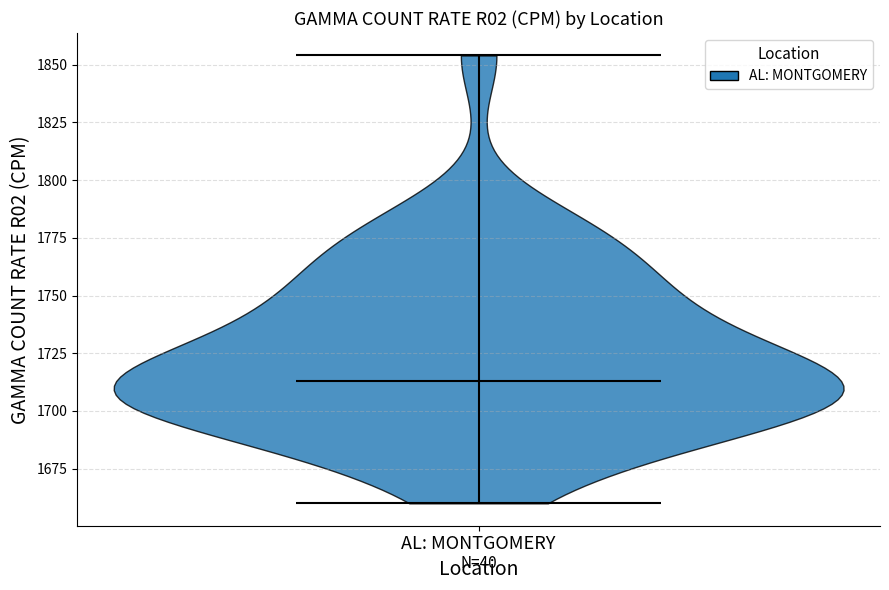

Read this violin plot against the y-axis: where its median line is, and the lowest and highest points the violin reaches. The values are not printed on the chart, so give them approximately, as read against the axis.

median line 1715, lowest point 1660, highest point 1855